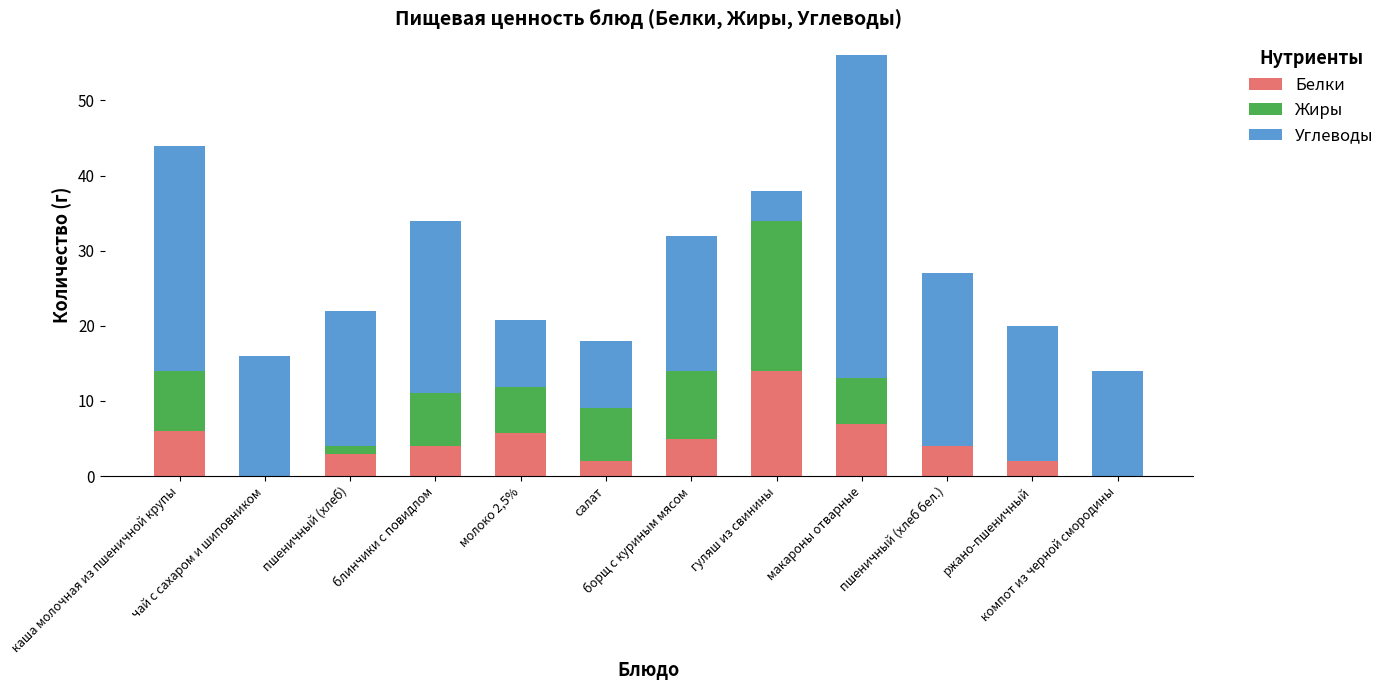

What is the highest value of the Белки series?

14.0